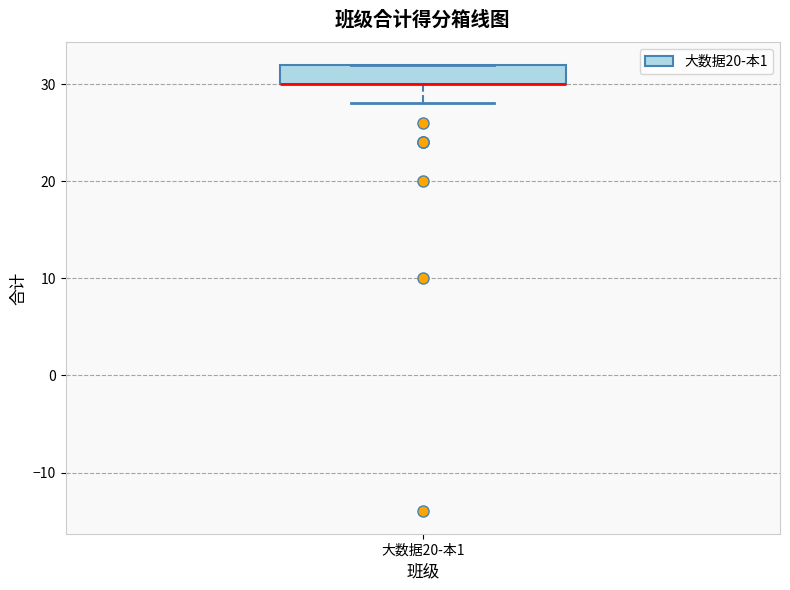

Where does the lower whisker of the box for 大数据20-本1 end on the y-axis? The values are not printed on the chart, so give them approximately, as read against the axis.

28